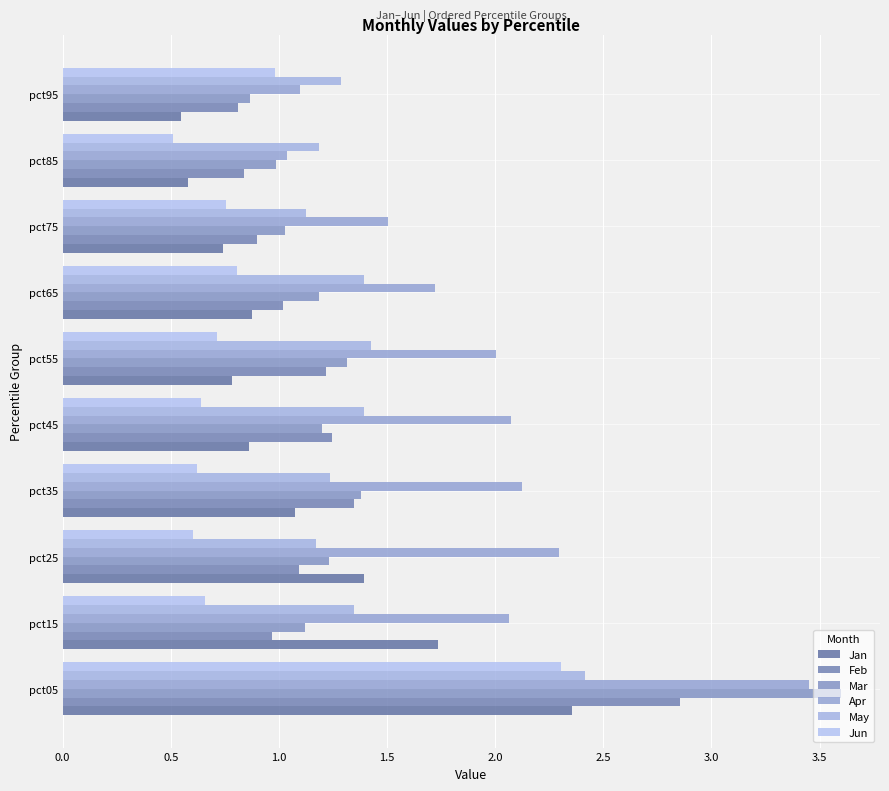

Count the number of categories in the chart.

10